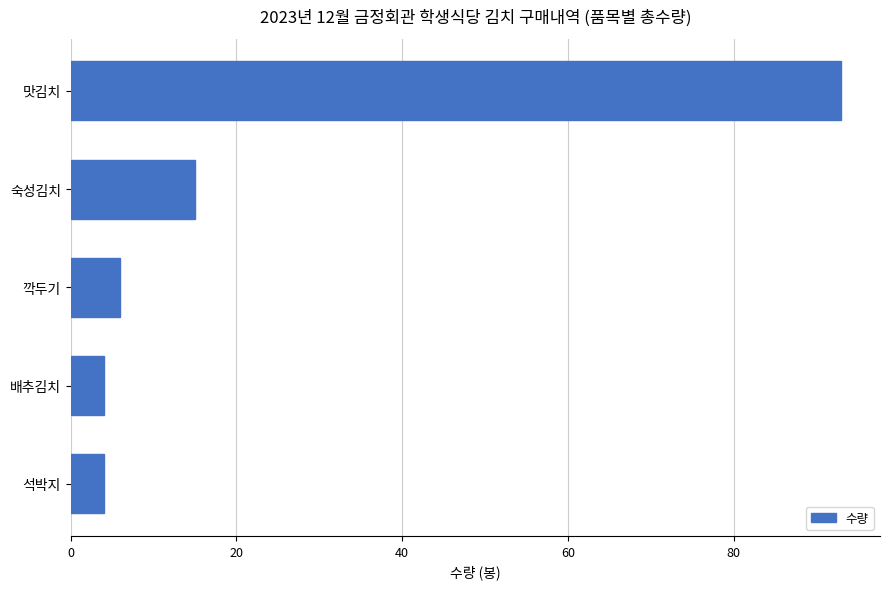

What is the change in value from 석박지 to 깍두기?

+2